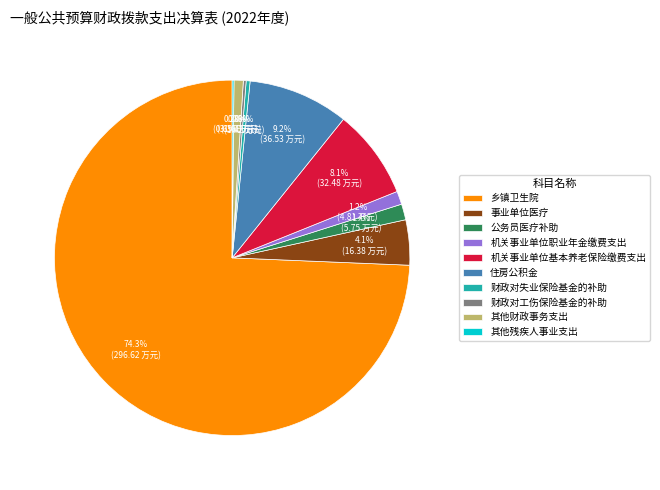

Combined, what portion of the pie is 事业单位医疗 and 机关事业单位职业年金缴费支出?

5.3%